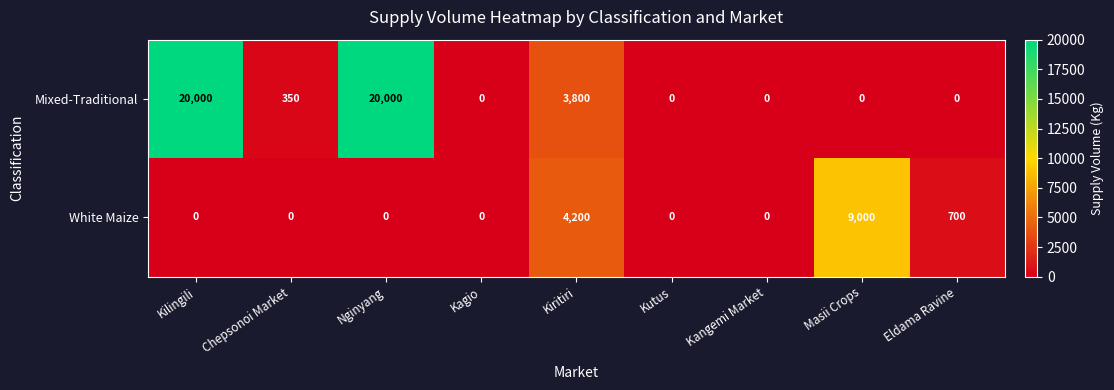

List the series in order of their overall mean, highest first.

Mixed-Traditional, White Maize